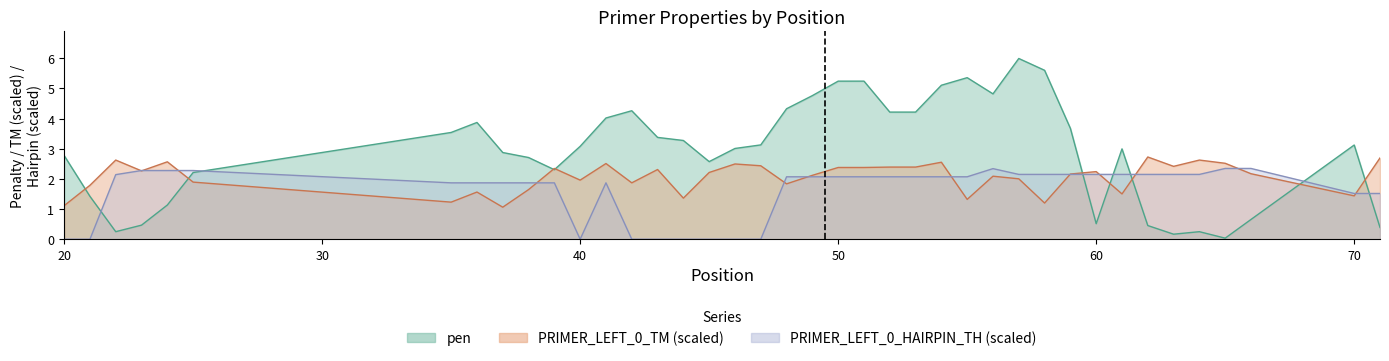

Is the value of PRIMER_LEFT_0_TM at 55 greater than the value of PRIMER_LEFT_0_HAIRPIN_TH at 25?

No